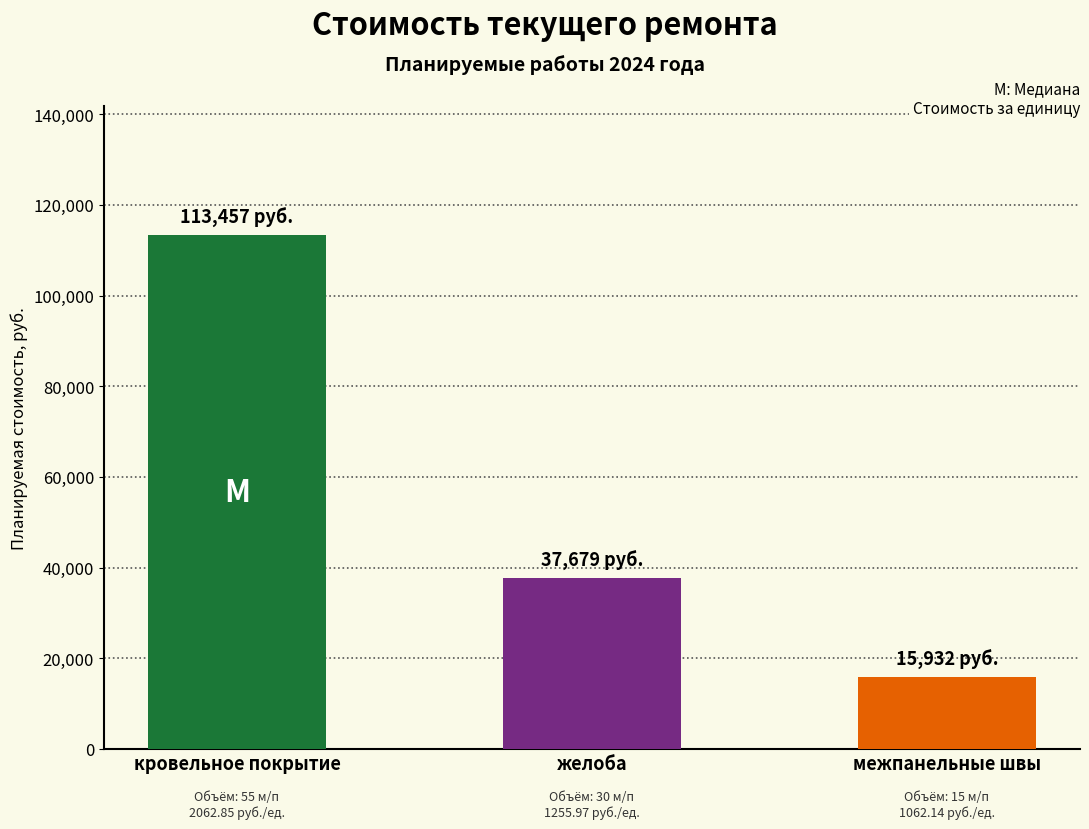

What is the label of the 3rd bar from the left?

межпанельные швы